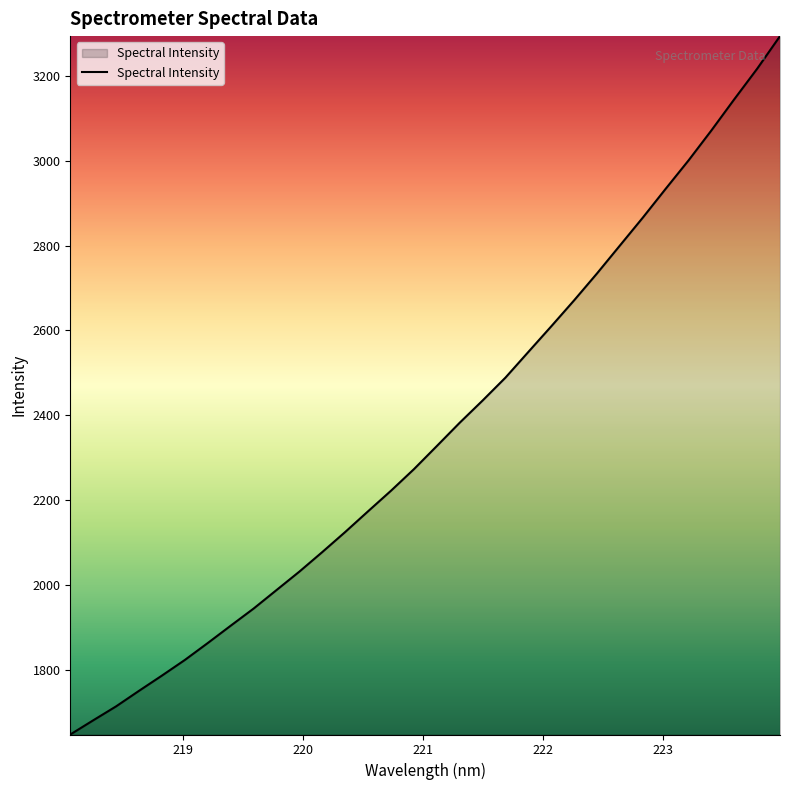

What is the difference between the maximum and minimum values?

1646.6